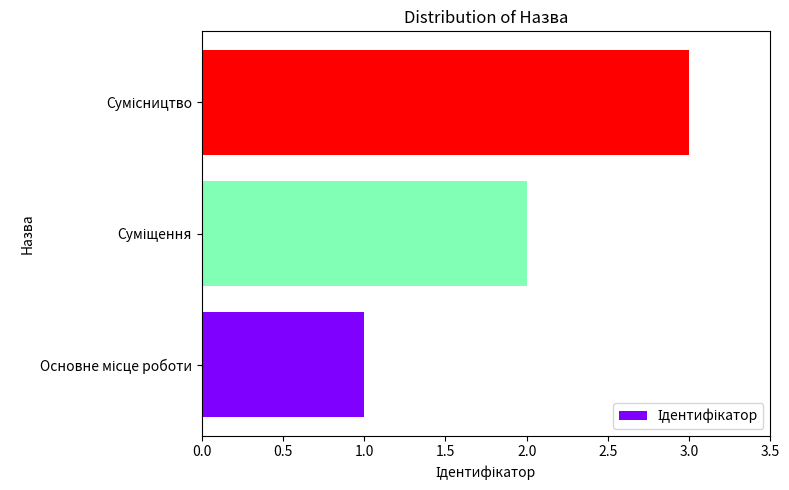

What is the greatest value displayed?

3